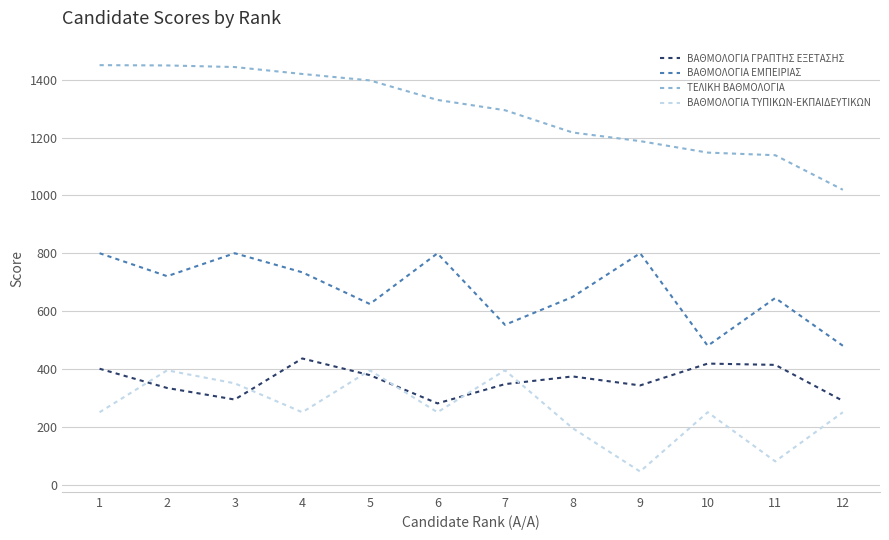

How many lines are shown in the chart?

4